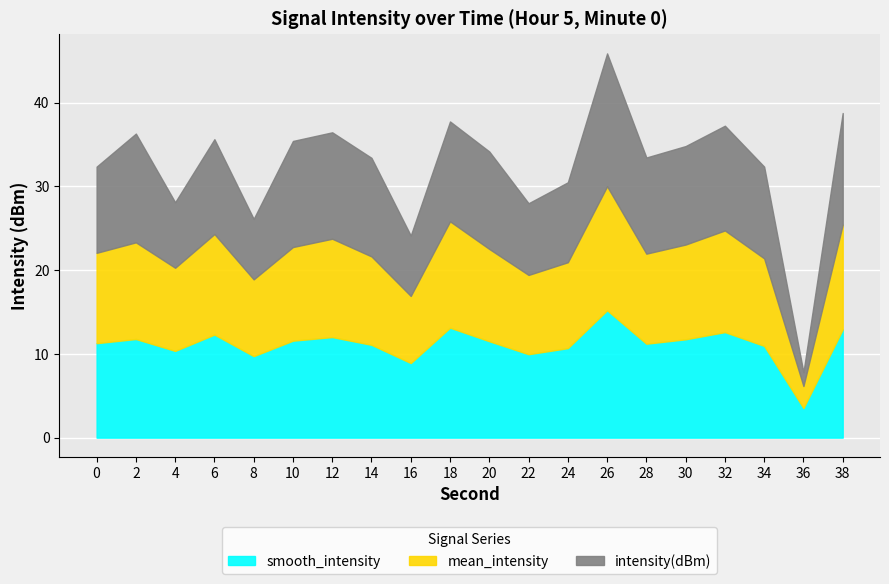

Read the smooth_intensity value at 26.

15.2